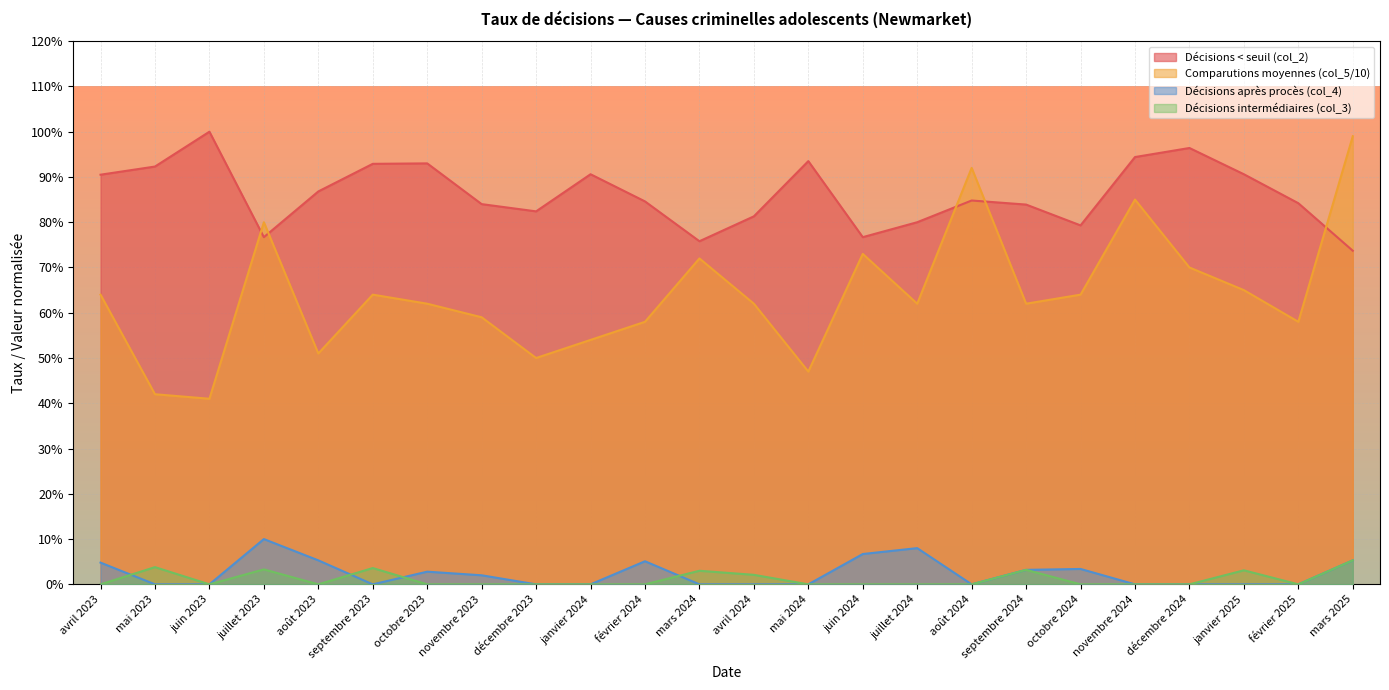

What is the difference between the second highest and minimum values in the Comparutions moyennes (col_5/10) series?

0.5